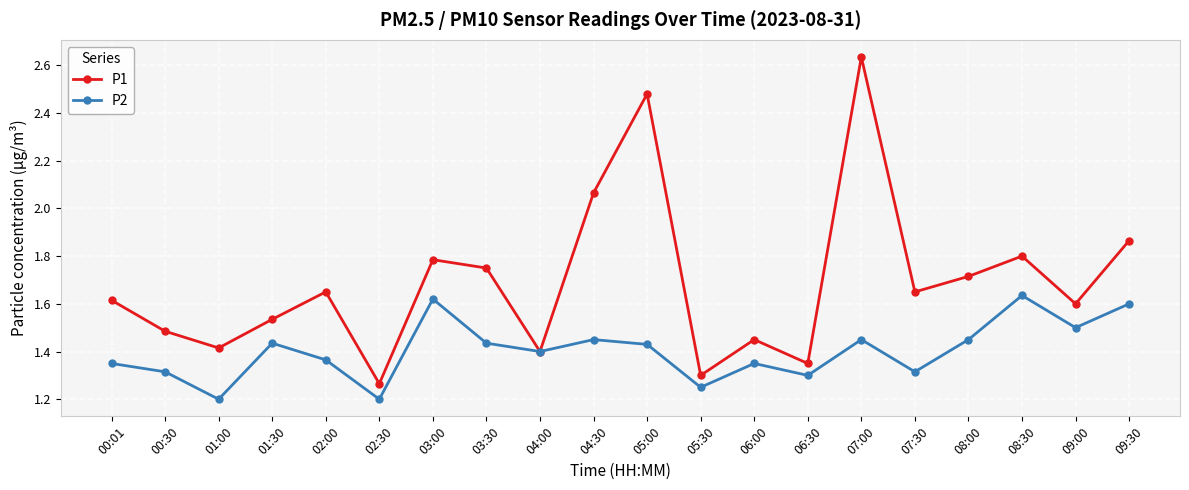

Is it true that P1 equals 0.9 at 06:00?

False